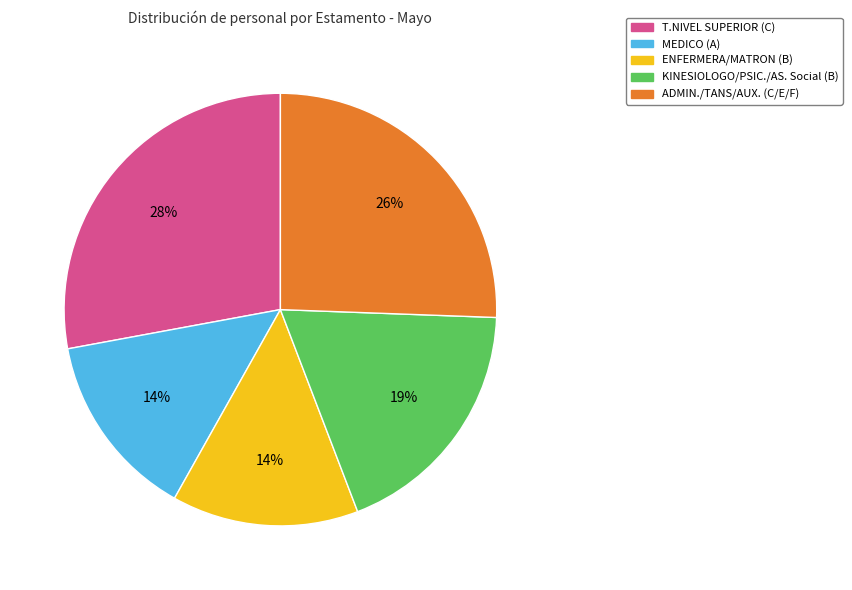

To the nearest percent, what is the difference between the largest and smallest slice percentages?

14%